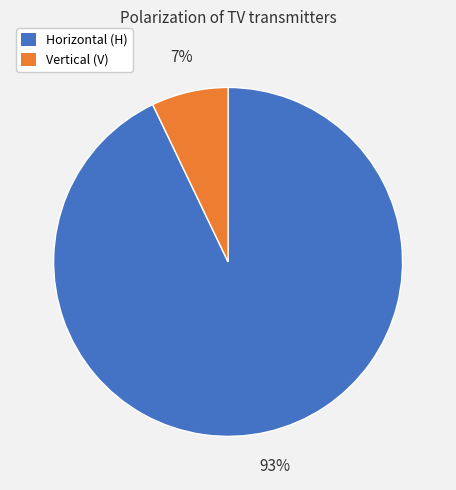

How many segments does this pie chart have?

2